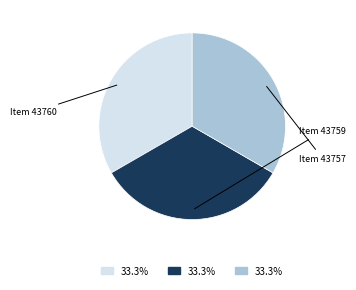

Is there any slice that represents more than half of the pie?

No